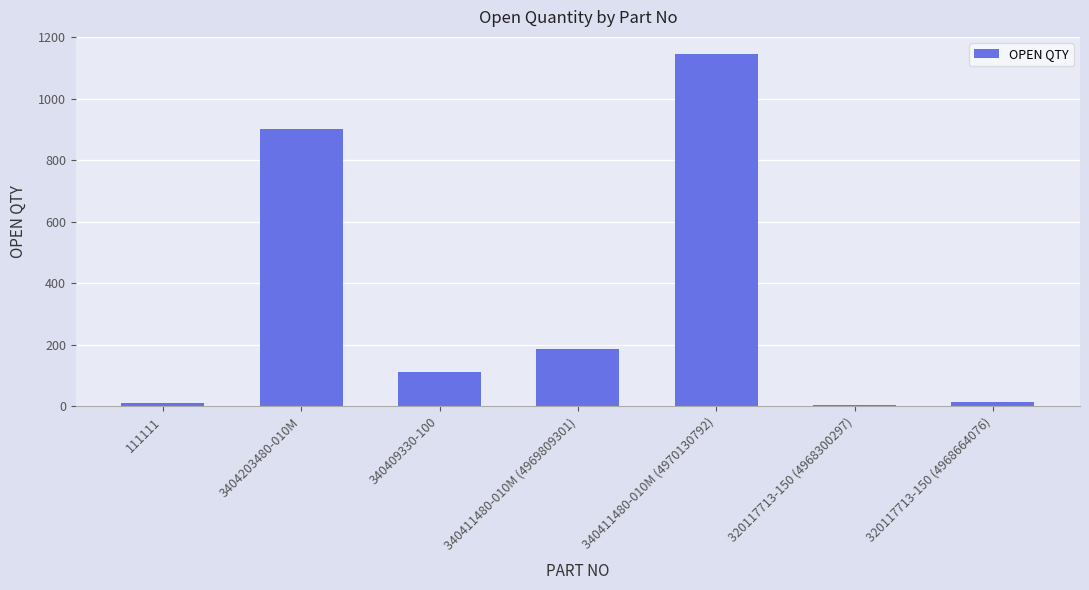

What position from the right is 3404203480-010M?

6